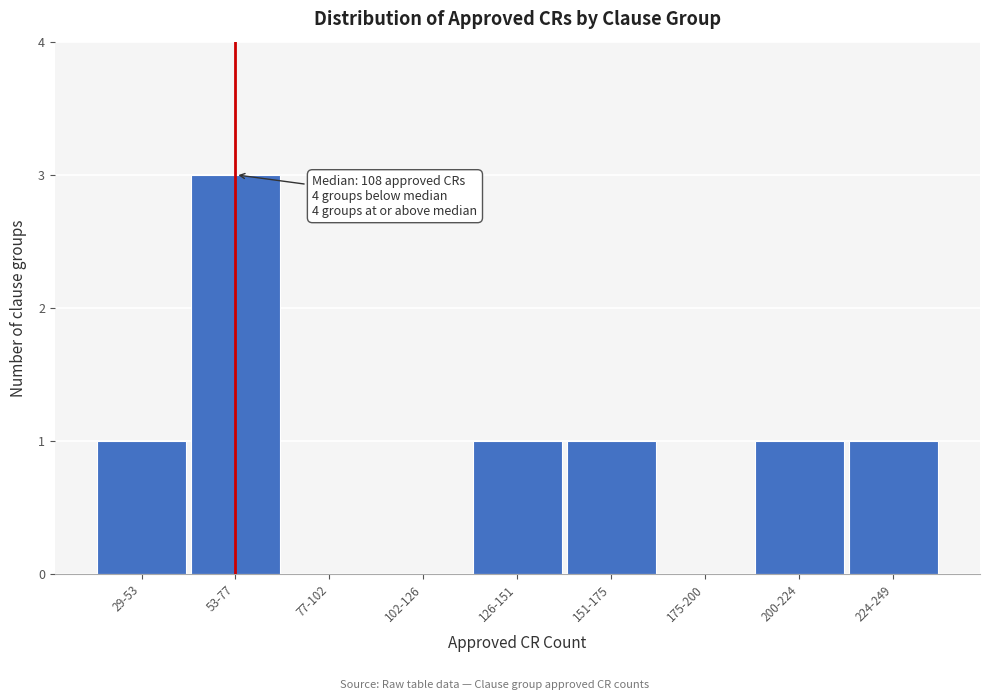

Reading left to right, list all the values displayed in this chart.

29-53=1	53-77=3	77-102=0	102-126=0	126-151=1	151-175=1	175-200=0	200-224=1	224-249=1